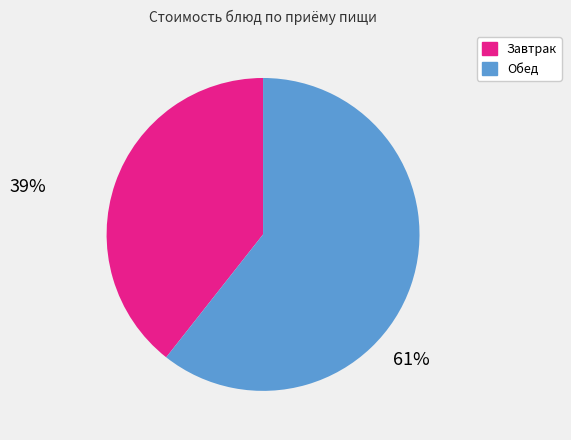

Is there any slice that represents more than half of the pie?

Yes